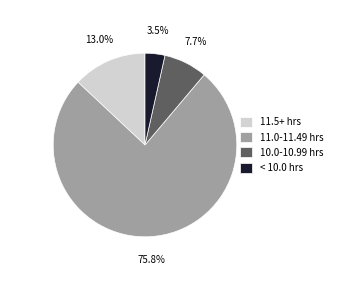

Rank the categories by value from lowest to highest.

< 10.0 hrs, 10.0-10.99 hrs, 11.5+ hrs, 11.0-11.49 hrs